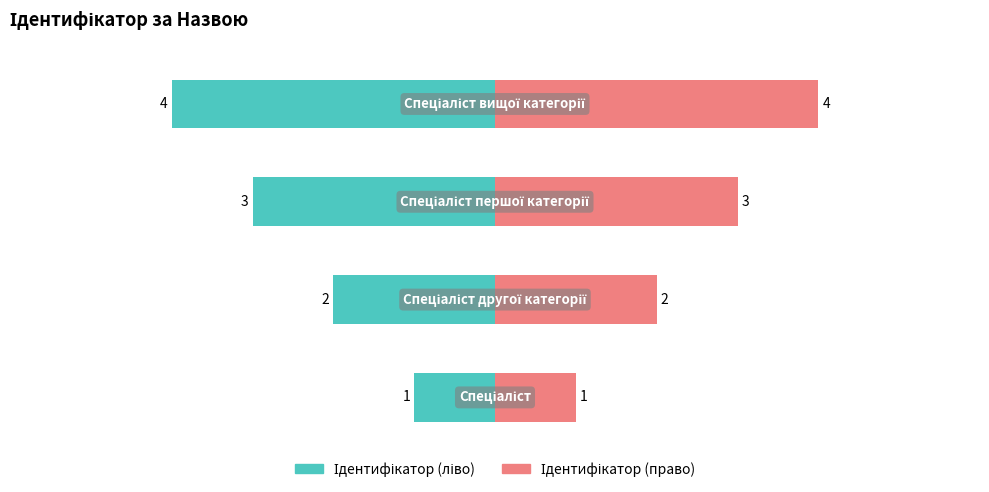

How many data points are above 3?

1